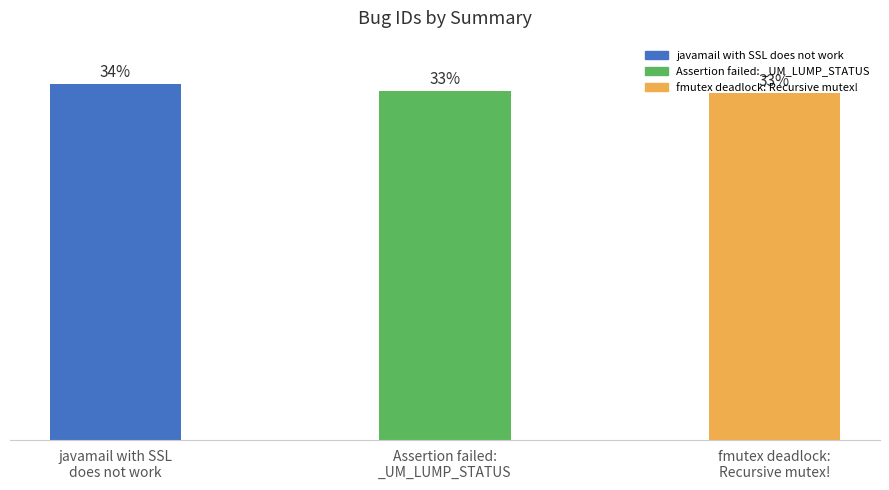

Are the bars horizontal?

No